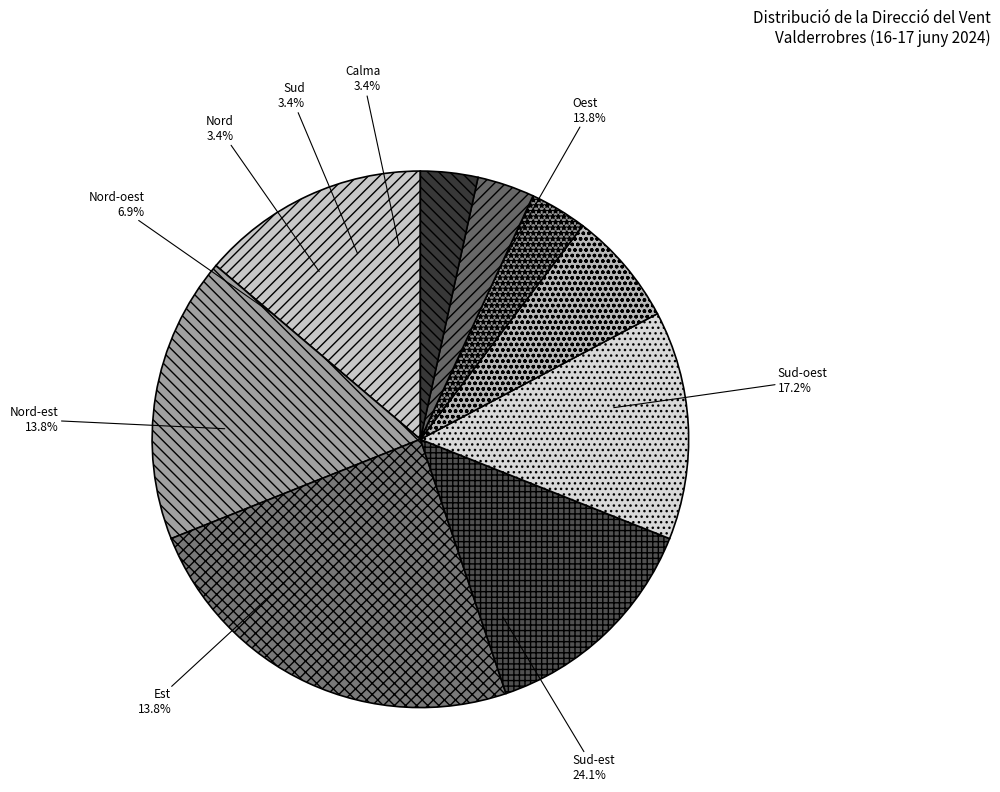

To the nearest percent, what portion does Oest represent?

14%